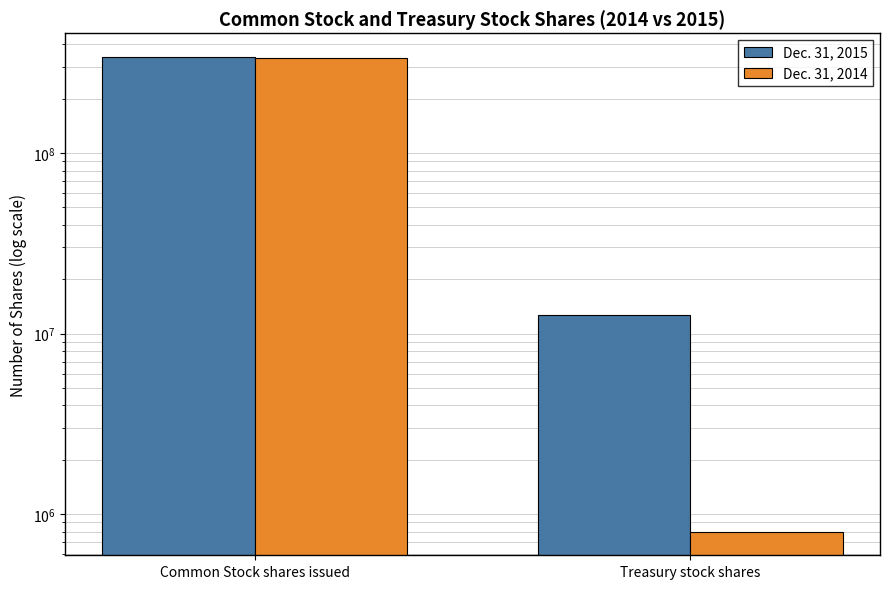

How many data points in Dec. 31, 2014 are less than 335600000?

1